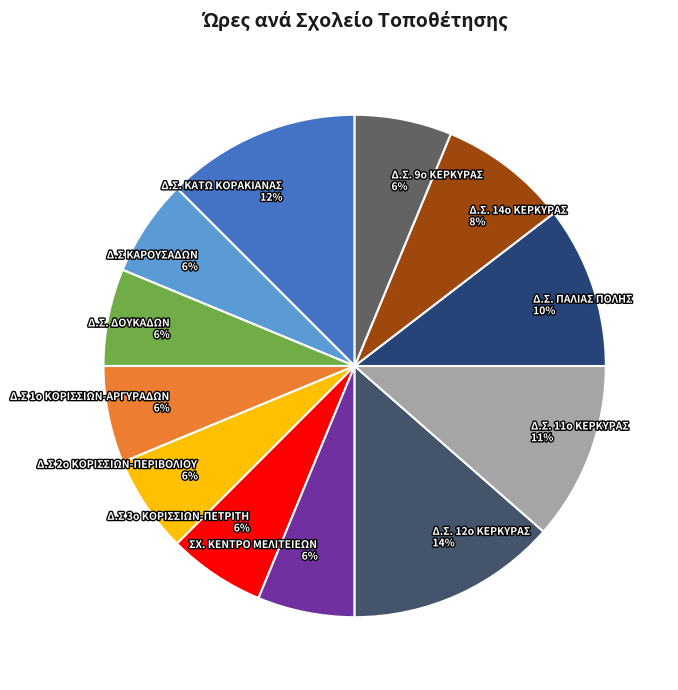

Is it true that Δ.Σ 3ο ΚΟΡΙΣΣΙΩΝ-ΠΕΤΡΙΤΗ is 6% of the pie?

True